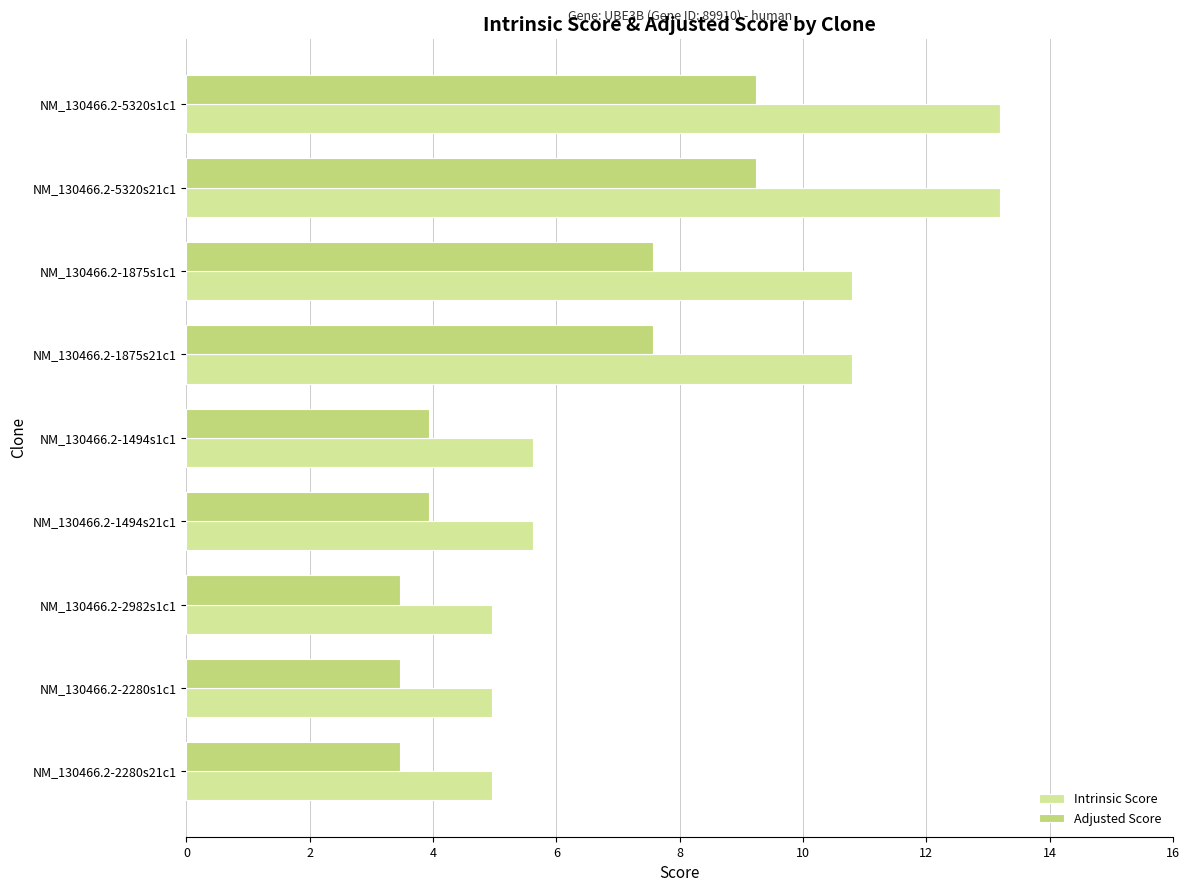

Rank the series at NM_130466.2-1494s21c1 from highest to lowest value.

Intrinsic Score, Adjusted Score